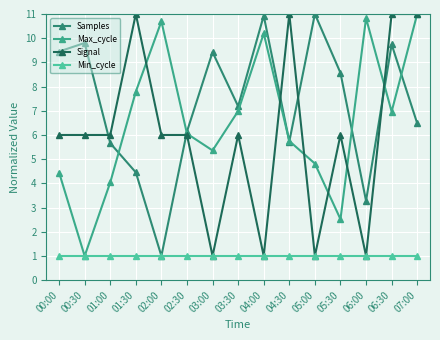

At which category does Samples reach its first local peak?

00:30